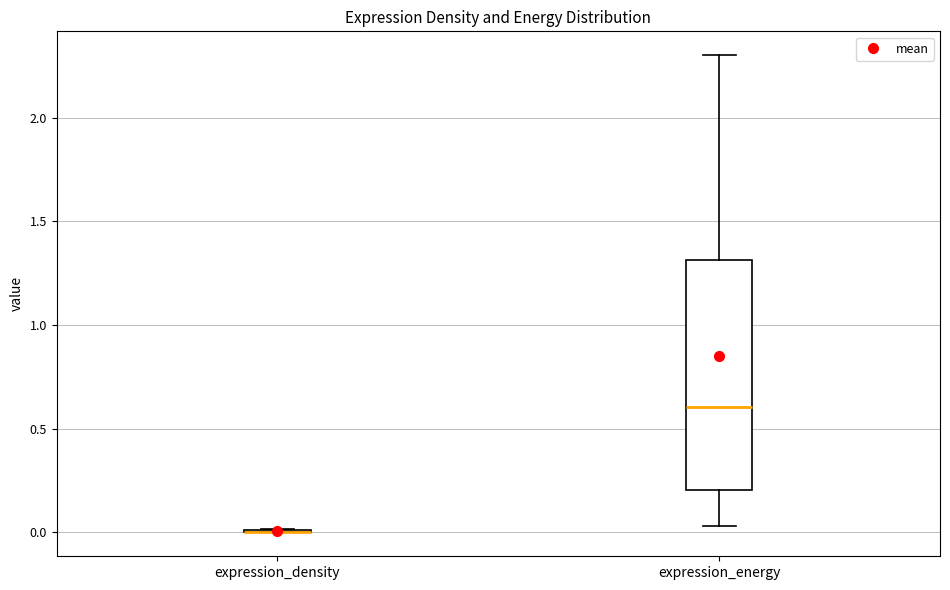

Reading left to right, read every box against the y-axis: the position of its median line, the range the box covers, and the ends of its whiskers. The values are not printed on the chart, so give them approximately, as read against the axis.

expression_density: box collapsed to a line at 0.00, whiskers 0.00 to 0.00
expression_energy: median 0.60, box 0.20 to 1.30, whiskers 0.05 to 2.30